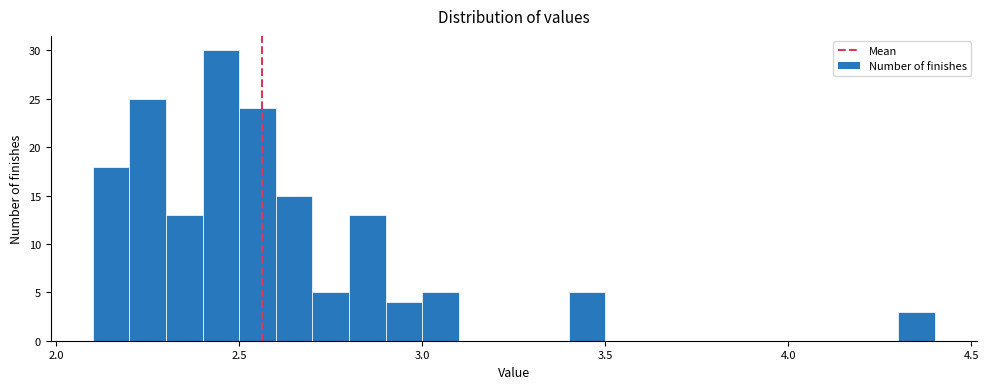

Around what value on the x-axis is the tallest bar? Give the approximate position of its centre, as read against the axis.

2.45